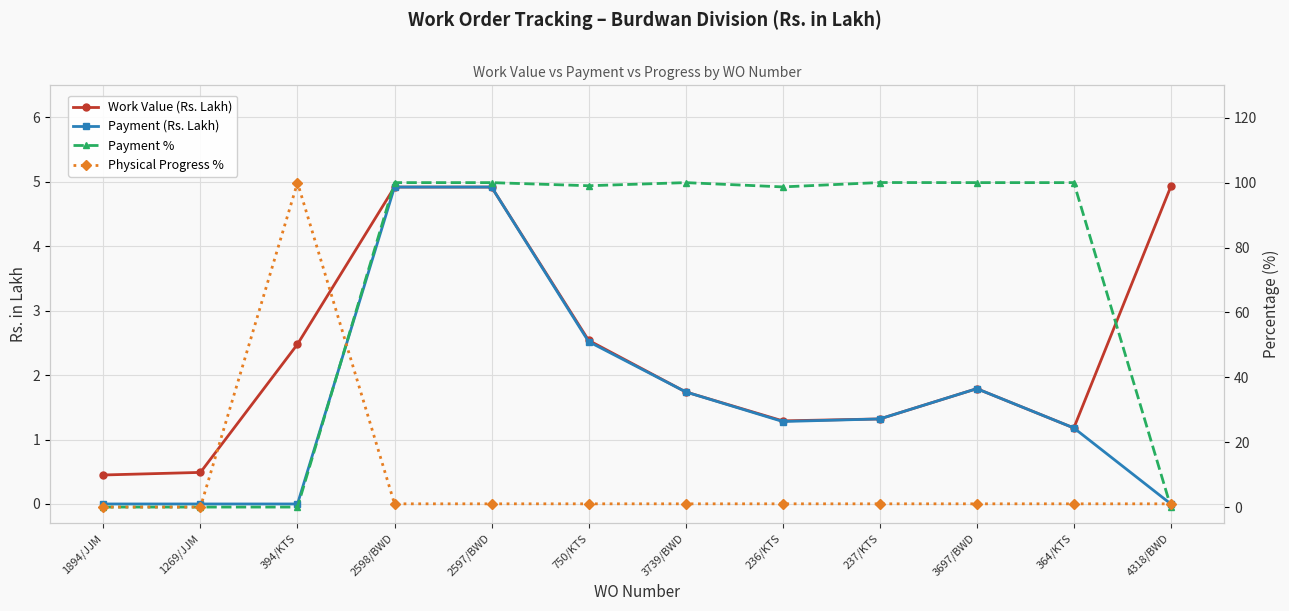

What is the maximum value for Payment (Rs. Lakh)?

4.9